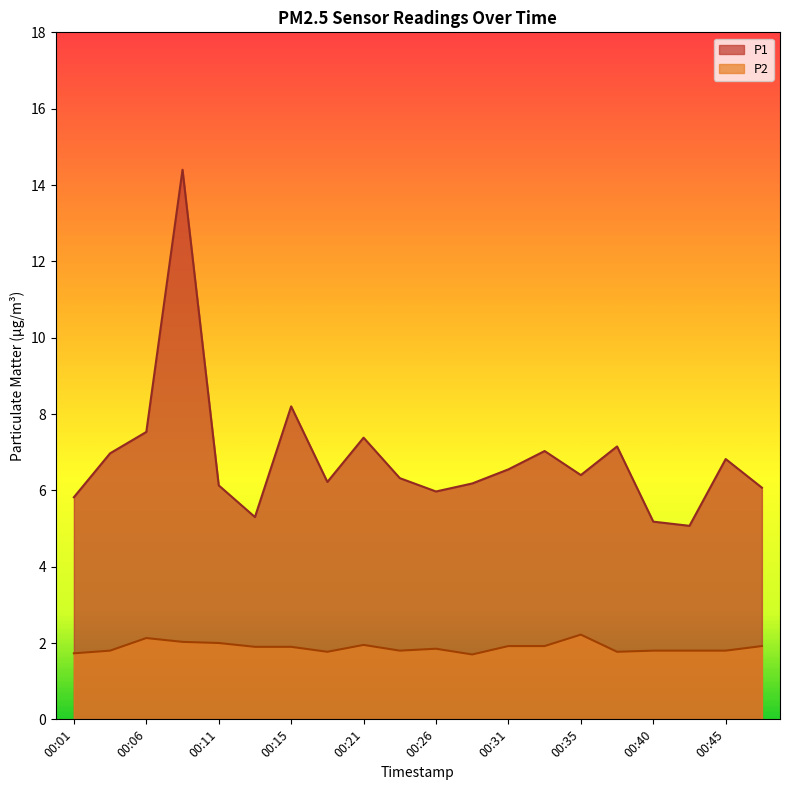

Is the value of P2 at 00:35 greater than the value of P1 at 00:48?

No